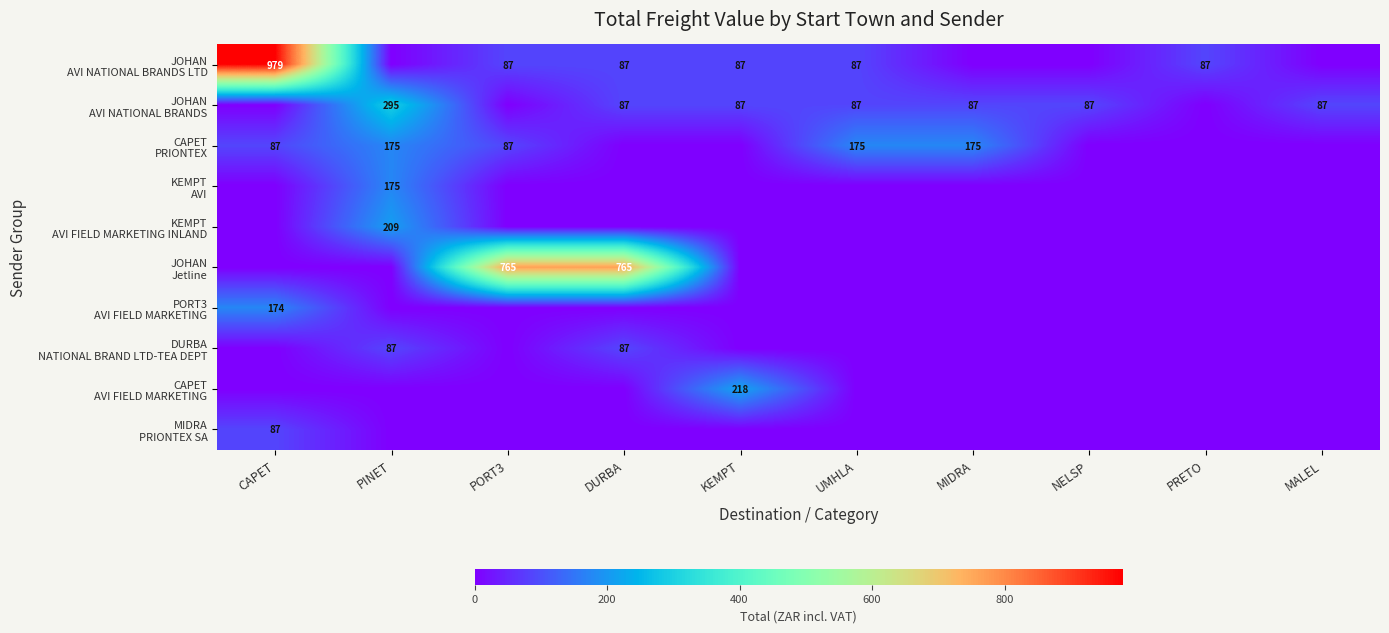

What is the average value of the PORT3 AVI FIELD MARKETING series?

17.4